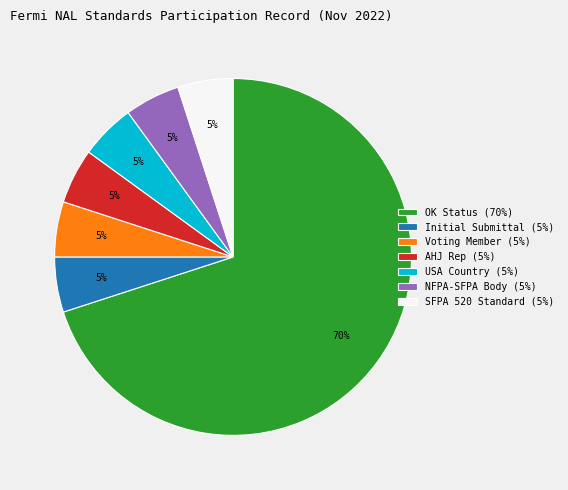

To the nearest percent, what is the average slice percentage?

14%